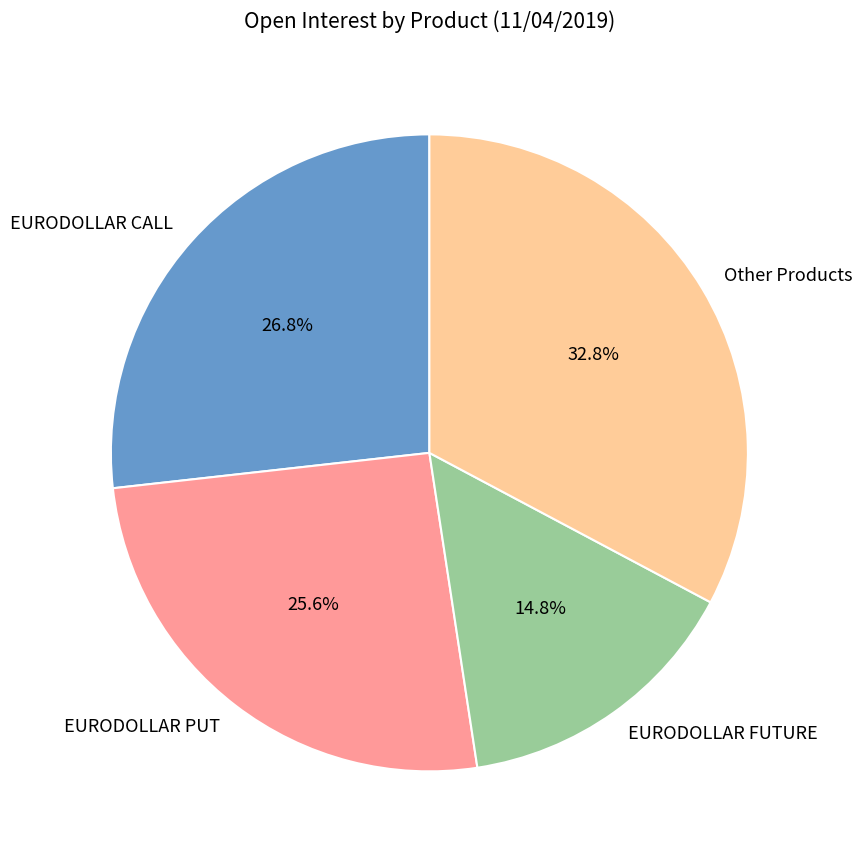

What percentage is NOT represented by EURODOLLAR FUTURE?

85.2%